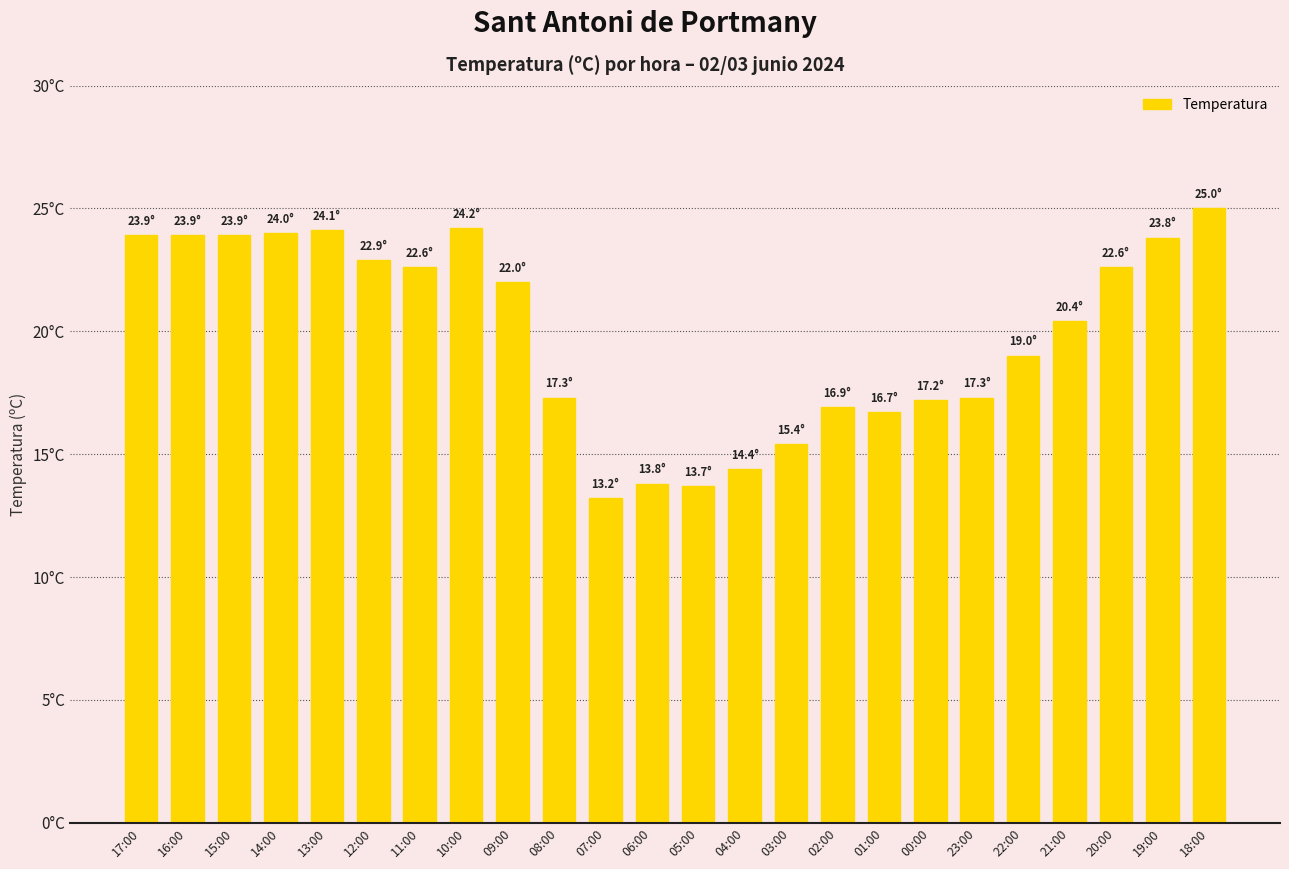

Which category has the lowest value across all series?

07:00